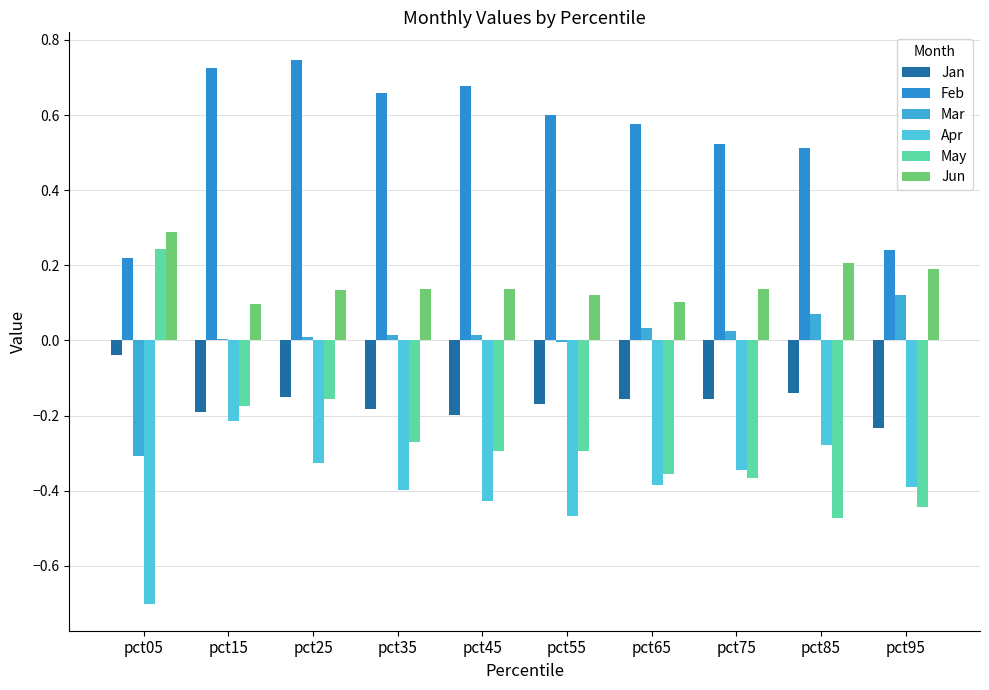

At which category is the sum across all series the highest?

pct25